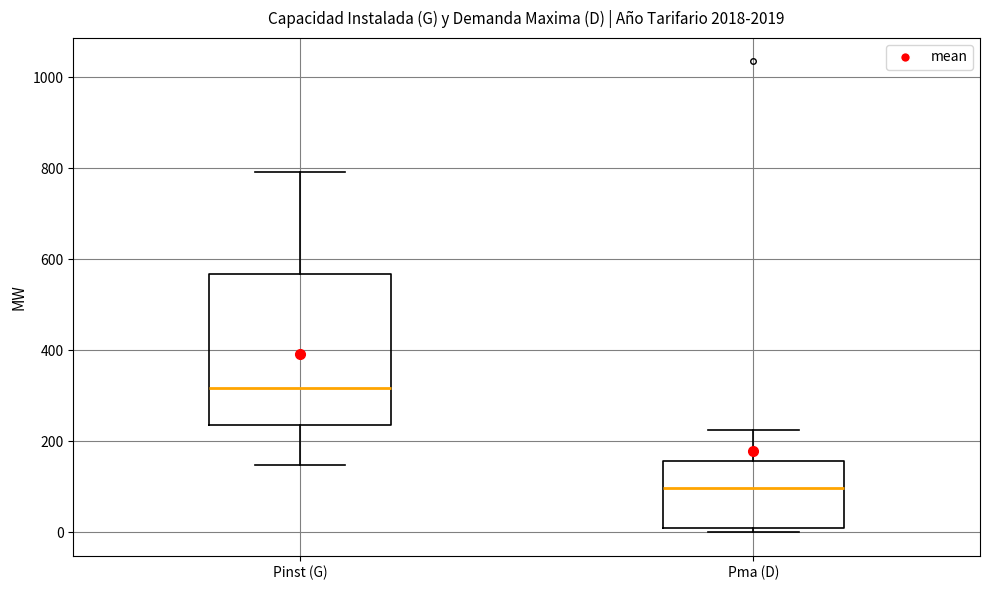

Reading left to right, transcribe this box plot: for each box, give where its median line is, the range the box spans, and where its two whiskers end, as read against the y-axis. The values are not printed on the chart, so give them approximately, as read against the axis.

Pinst (G): median 320, box 240 to 560, whiskers 140 to 800
Pma (D): median 100, box 0 to 160, whiskers 0 (just below the box's lower edge) to 220